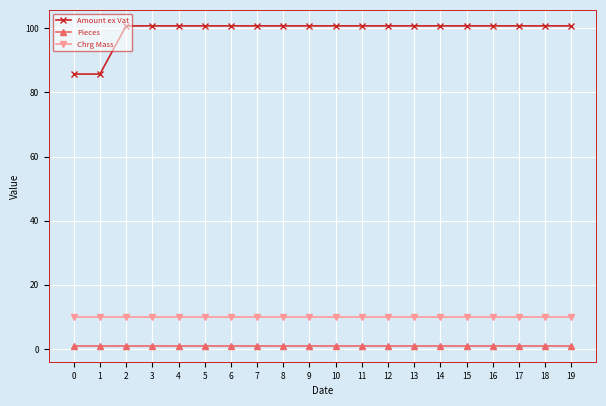

What is the greatest value displayed?

100.8